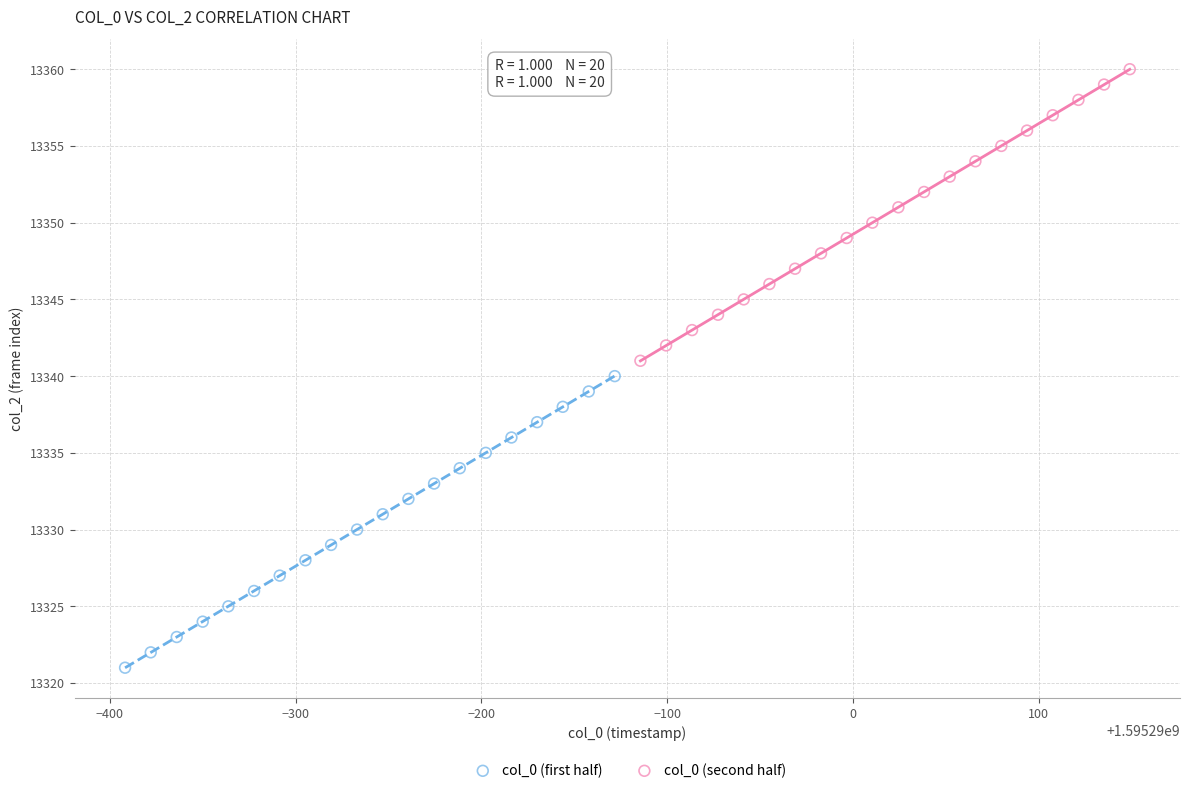

Which series contains the highest Y value?

col_0 (second half)